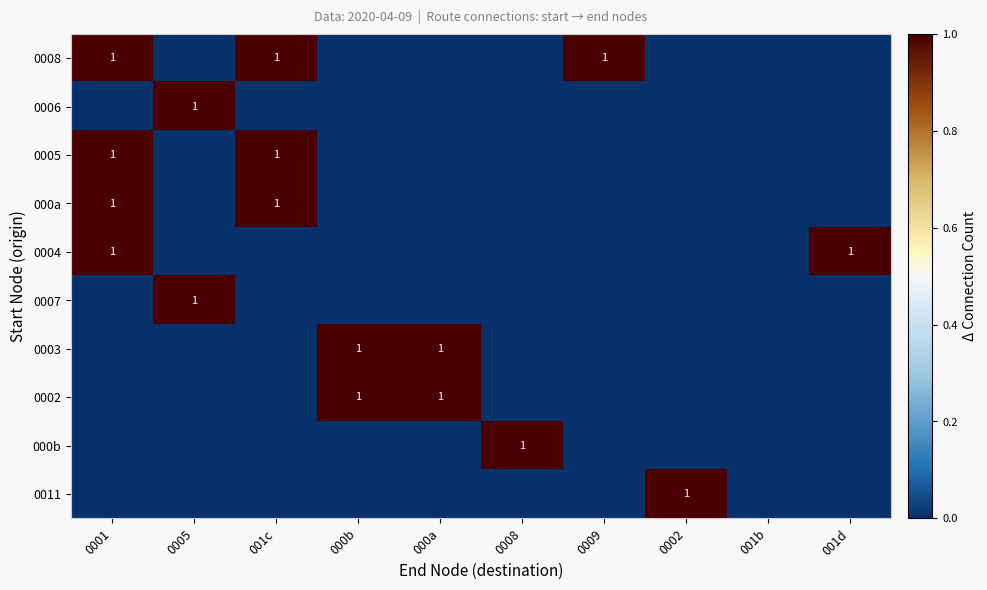

Count the 000b values in the range 0 to 1.

10